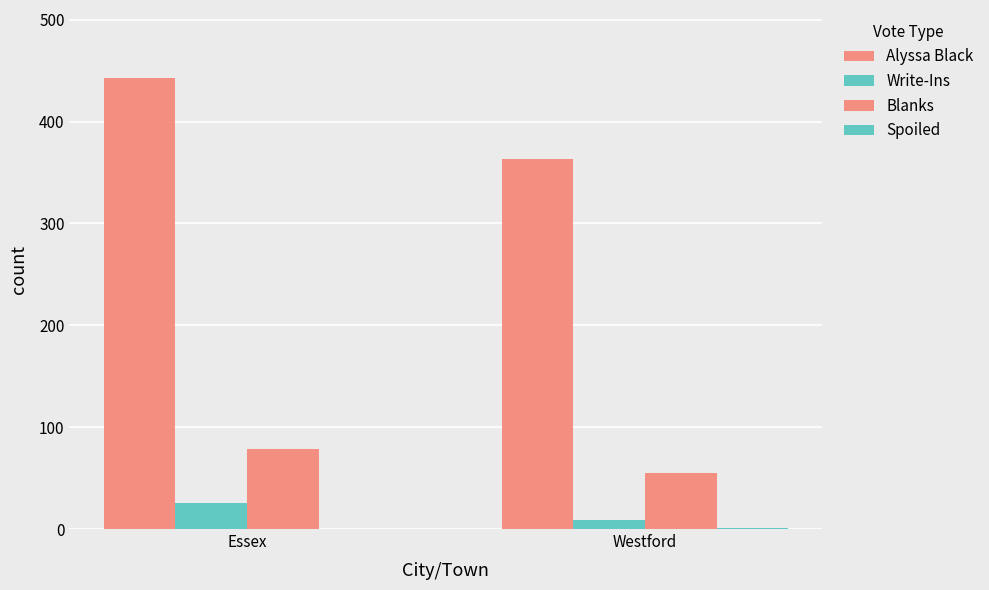

What is the difference between the highest and lowest values at Westford?

362